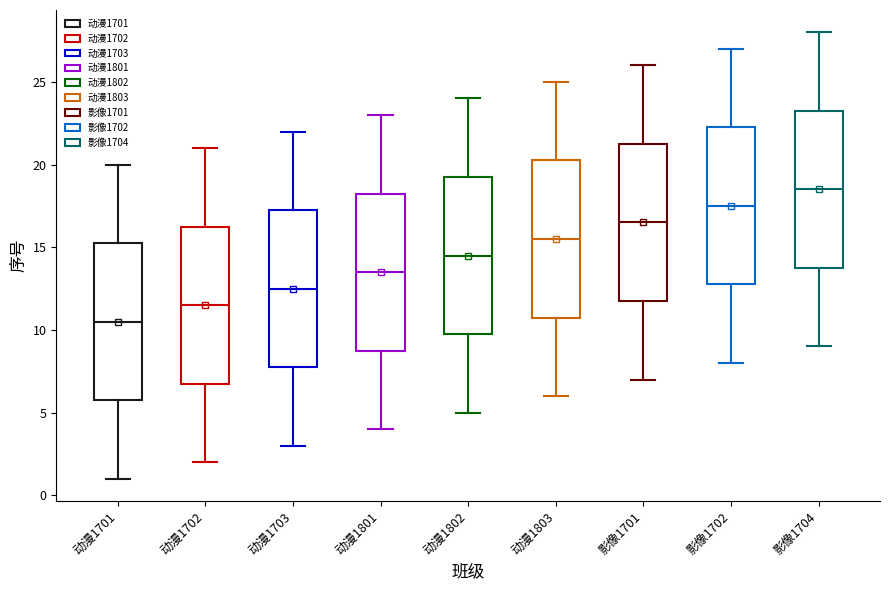

Reading left to right, transcribe this box plot: for each box, give where its median line is, the range the box spans, and where its two whiskers end, as read against the y-axis. The values are not printed on the chart, so give them approximately, as read against the axis.

动漫1701: median 10.5, box 6.0 to 15.5, whiskers 1.0 to 20.0
动漫1702: median 11.5, box 7.0 to 16.5, whiskers 2.0 to 21.0
动漫1703: median 12.5, box 8.0 to 17.5, whiskers 3.0 to 22.0
动漫1801: median 13.5, box 9.0 to 18.5, whiskers 4.0 to 23.0
动漫1802: median 14.5, box 10.0 to 19.5, whiskers 5.0 to 24.0
动漫1803: median 15.5, box 11.0 to 20.5, whiskers 6.0 to 25.0
影像1701: median 16.5, box 12.0 to 21.5, whiskers 7.0 to 26.0
影像1702: median 17.5, box 13.0 to 22.5, whiskers 8.0 to 27.0
影像1704: median 18.5, box 14.0 to 23.5, whiskers 9.0 to 28.0